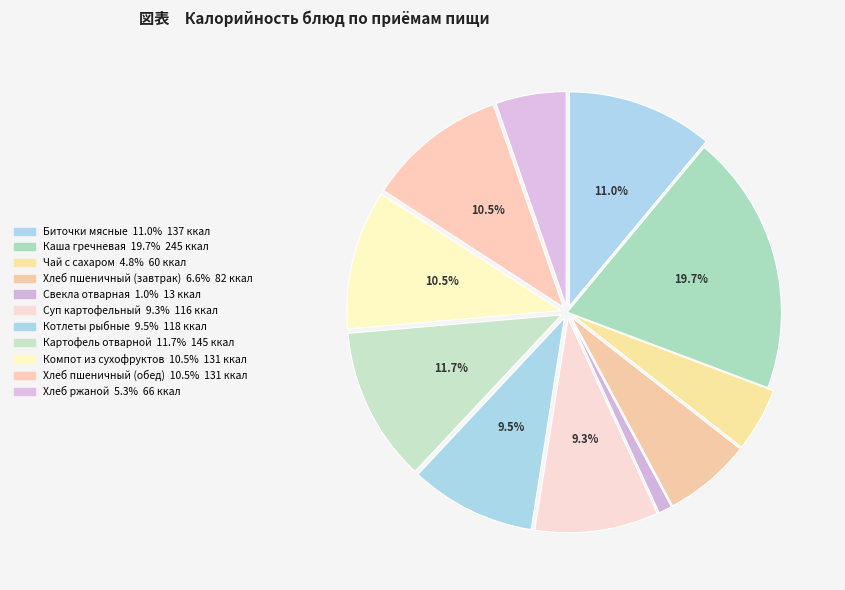

Is Хлеб ржаной the majority of the pie?

No